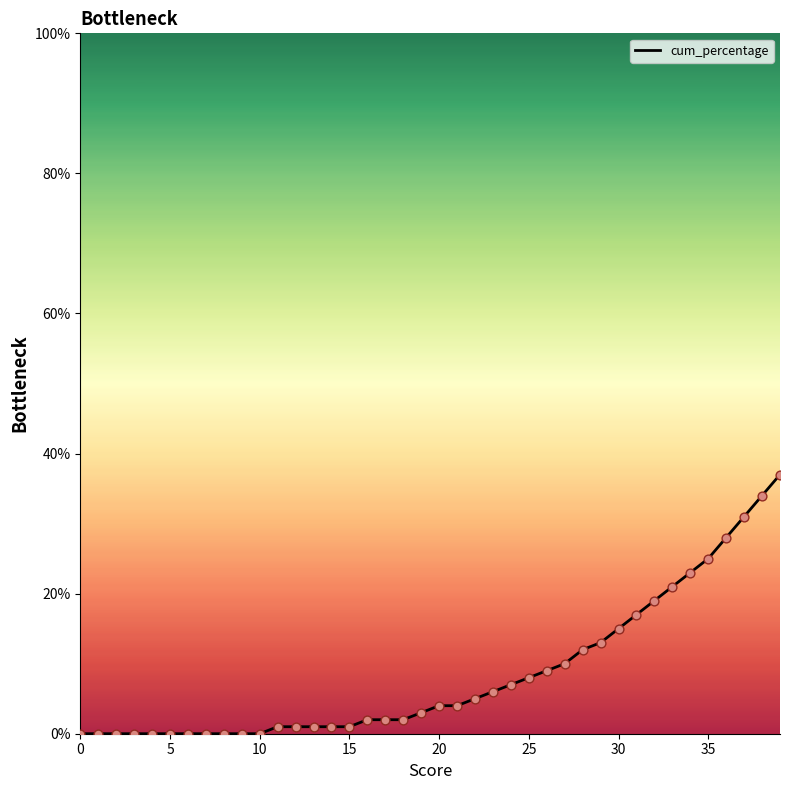

What is the maximum value shown in the chart?

37